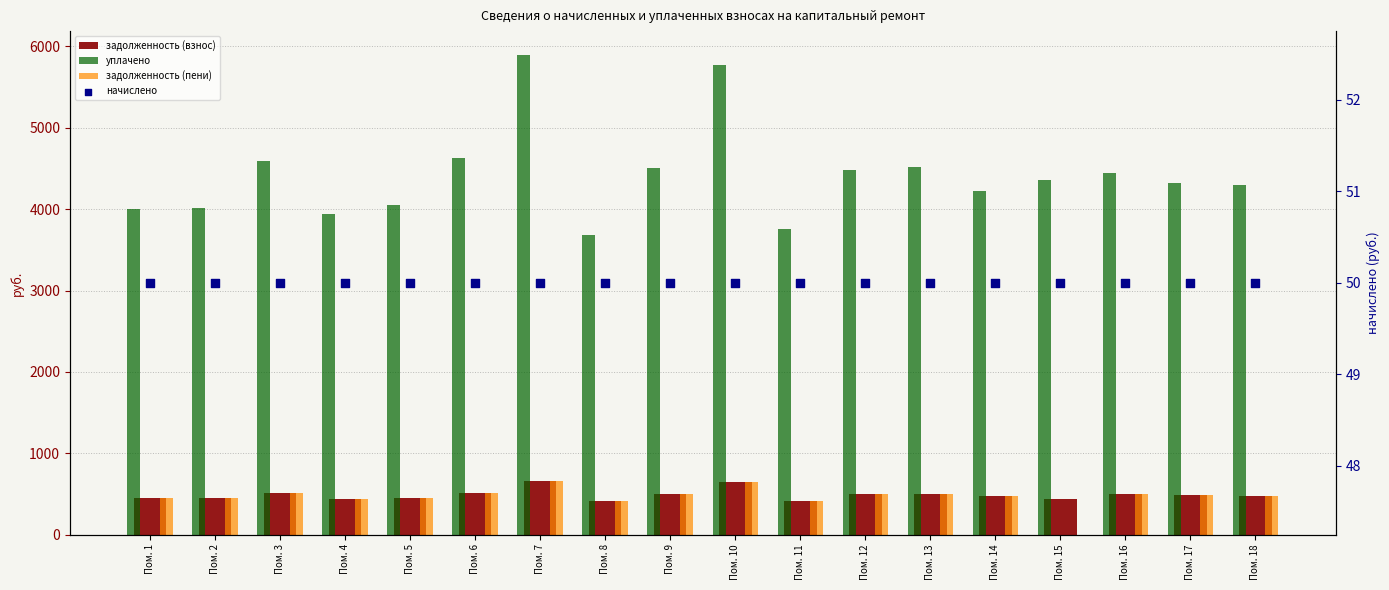

What is the total value across all series at Пом. 11?

4650.0